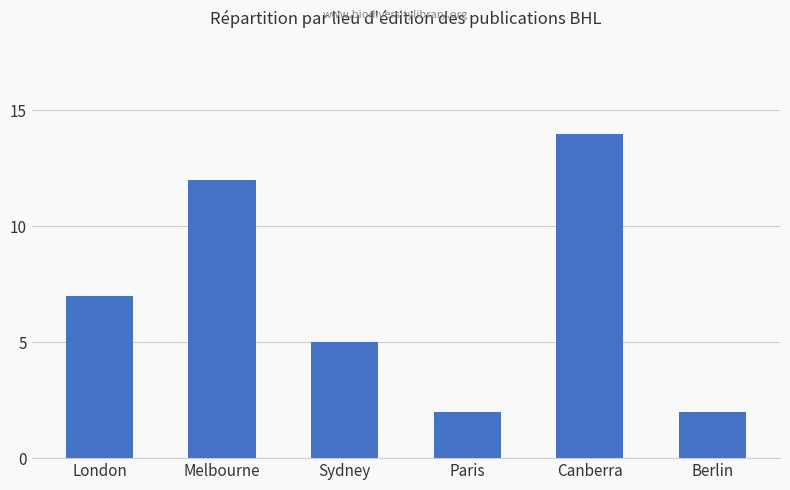

What is the label of the 1st bar from the left?

London